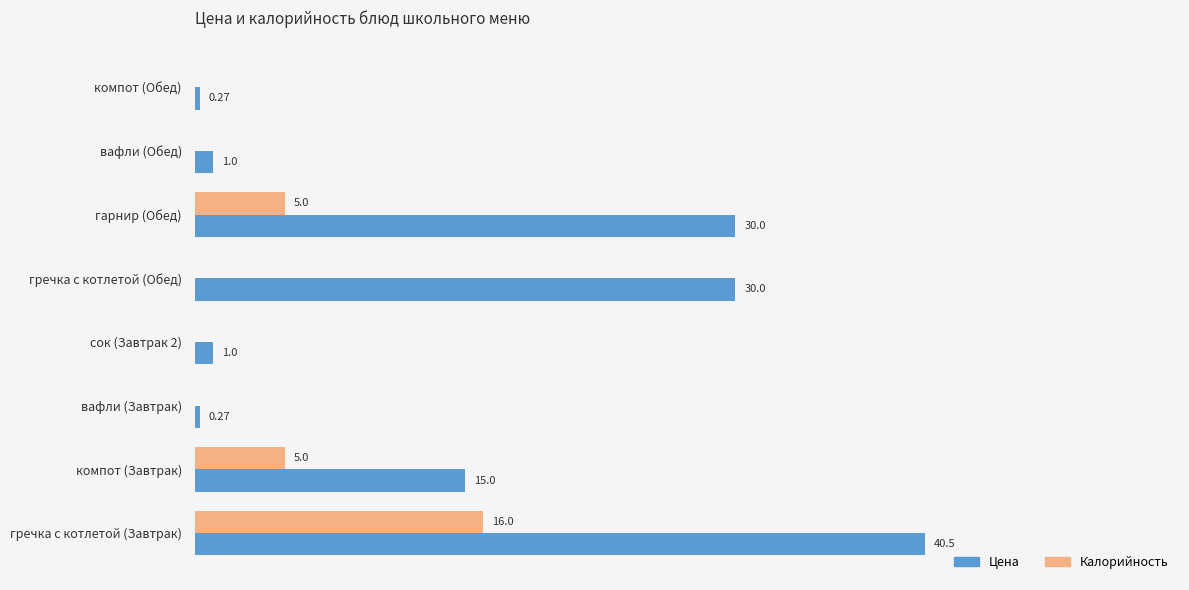

What are all the series names shown in the legend?

Цена, Калорийность